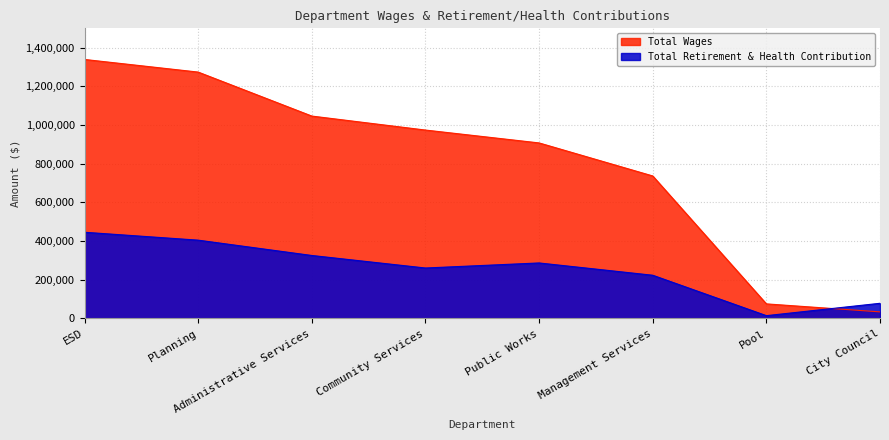

True or false: Total Retirement & Health Contribution and Total Wages intersect in this chart.

True